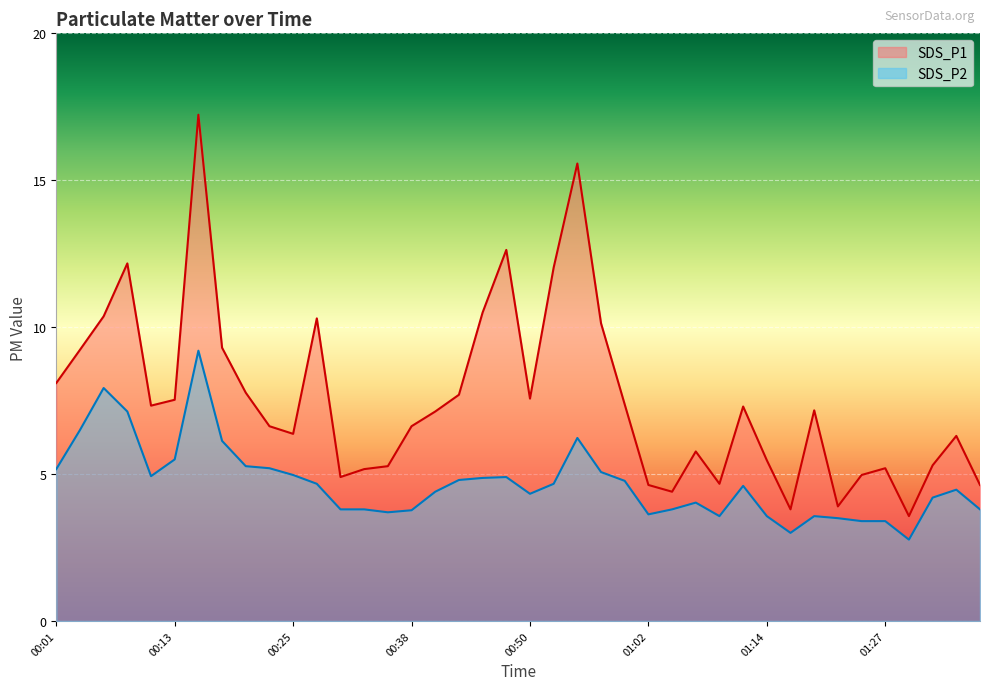

At which label does SDS_P1 first exceed 7?

00:01